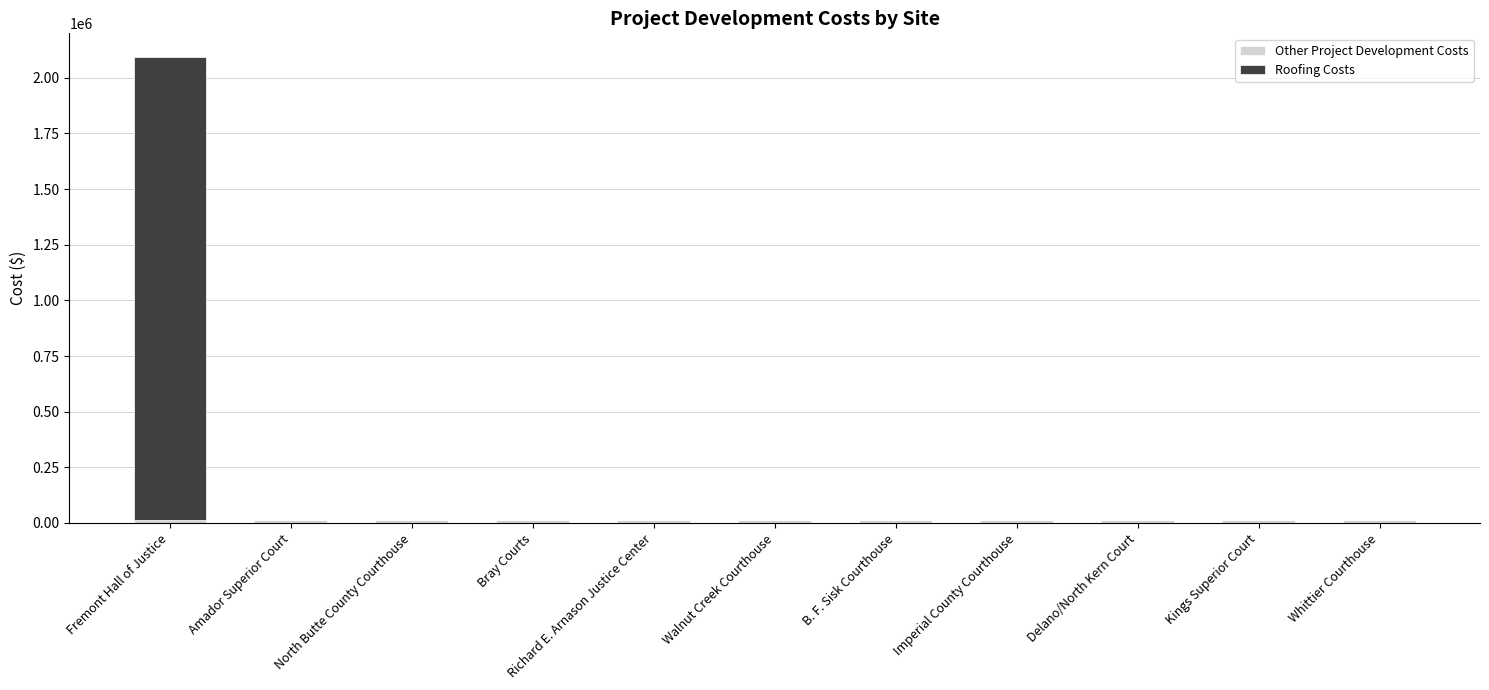

At which category is the sum across all series the highest?

Fremont Hall of Justice